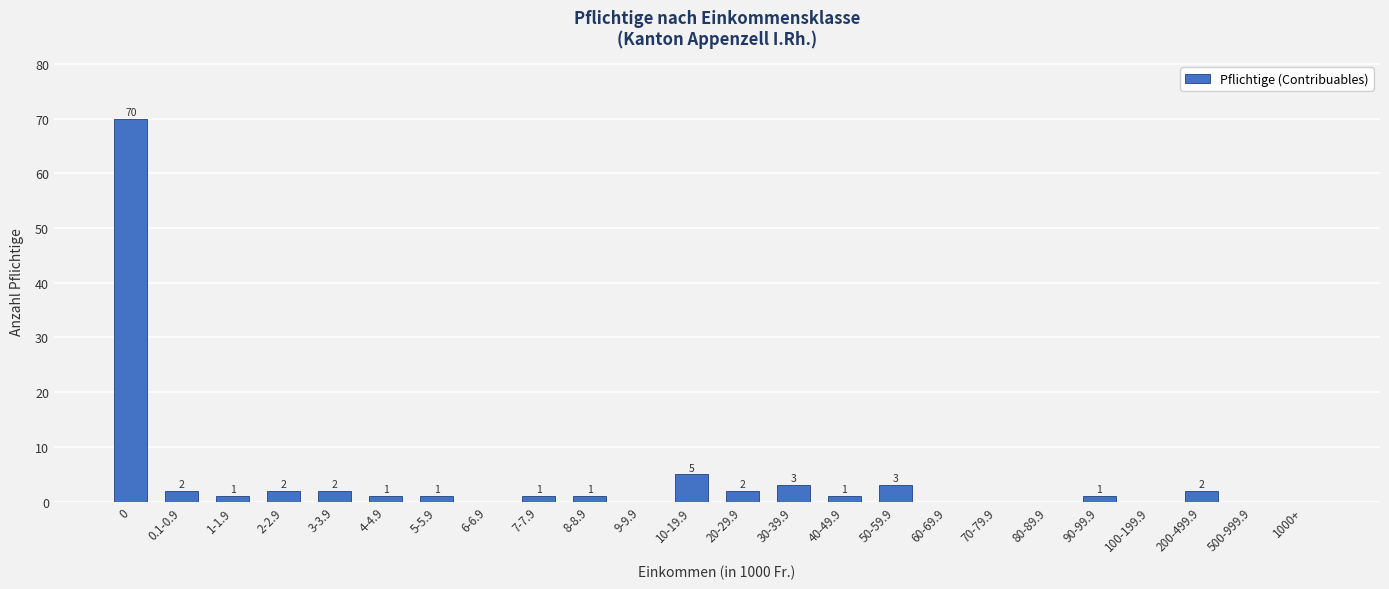

The chart shows a value of 3 at 50-59.9. True or false?

True